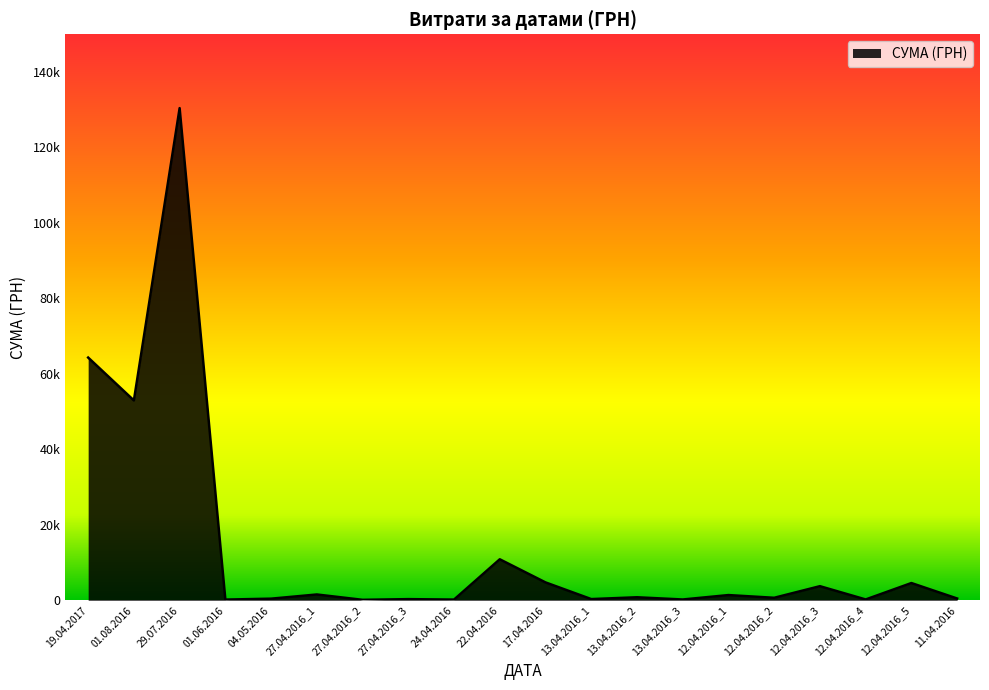

Where is the first local minimum?

01.08.2016